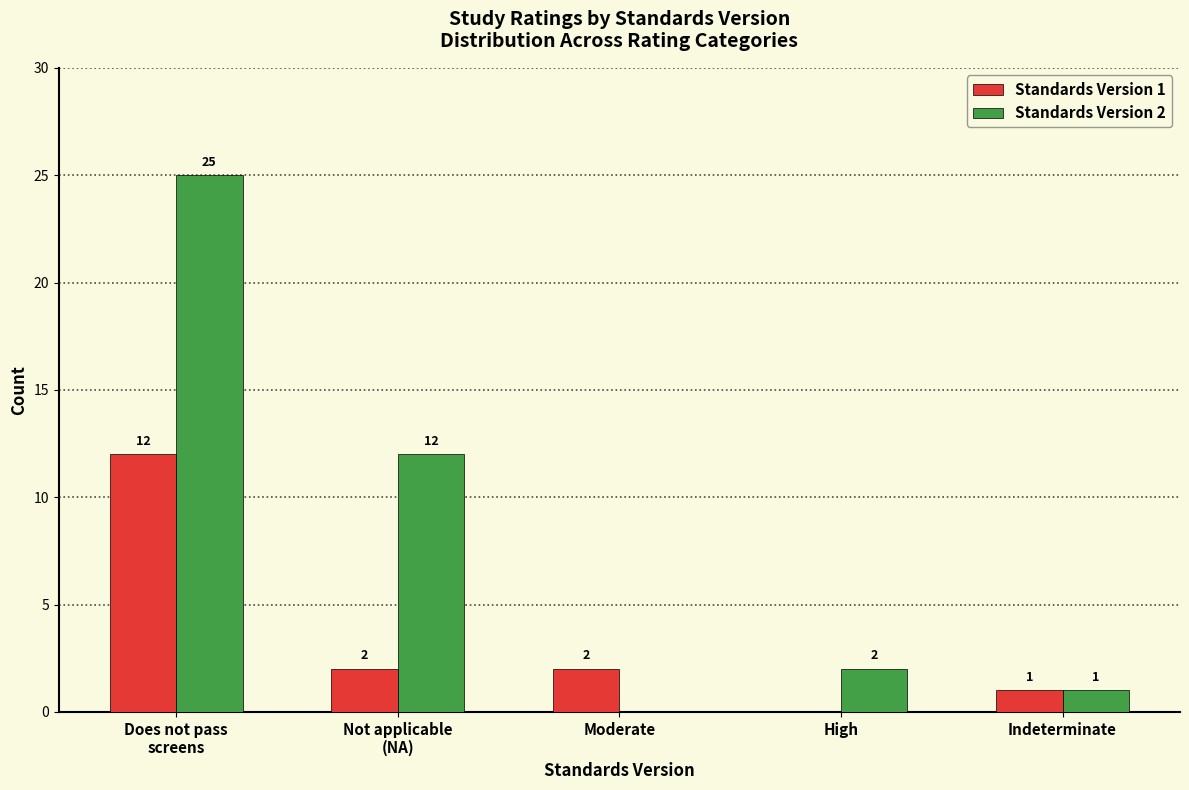

The Standards Version 2 series shows 15 at Moderate. True or false?

False